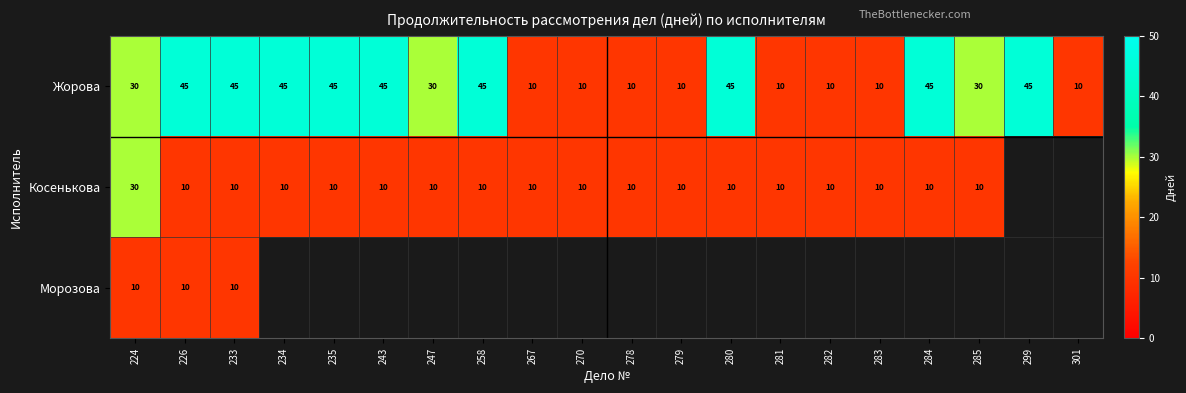

What is the difference between the second highest and minimum values in the Жорова series?

35